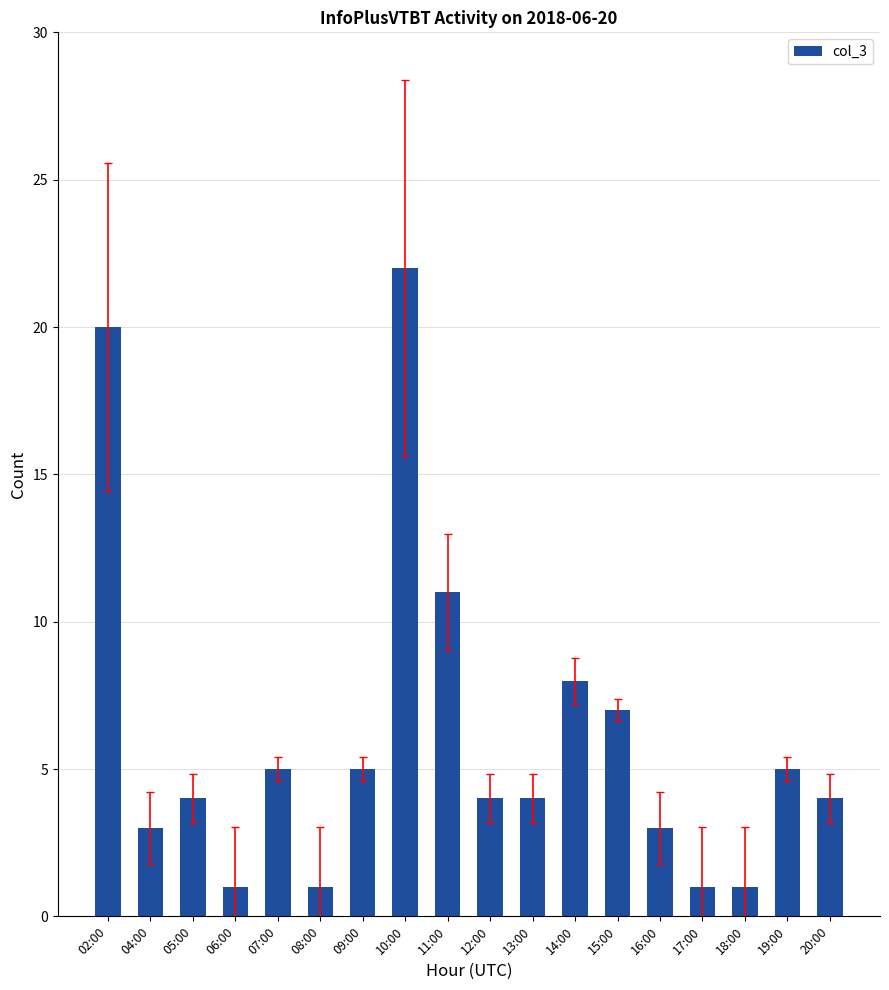

Which has a higher value, 12:00 or 04:00?

12:00